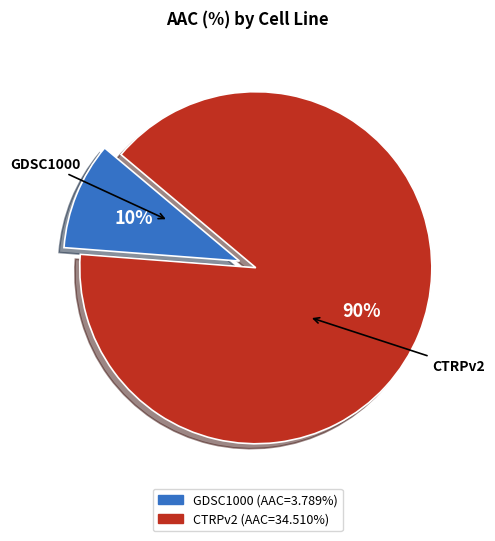

What is the largest slice in the pie chart?

CTRPv2